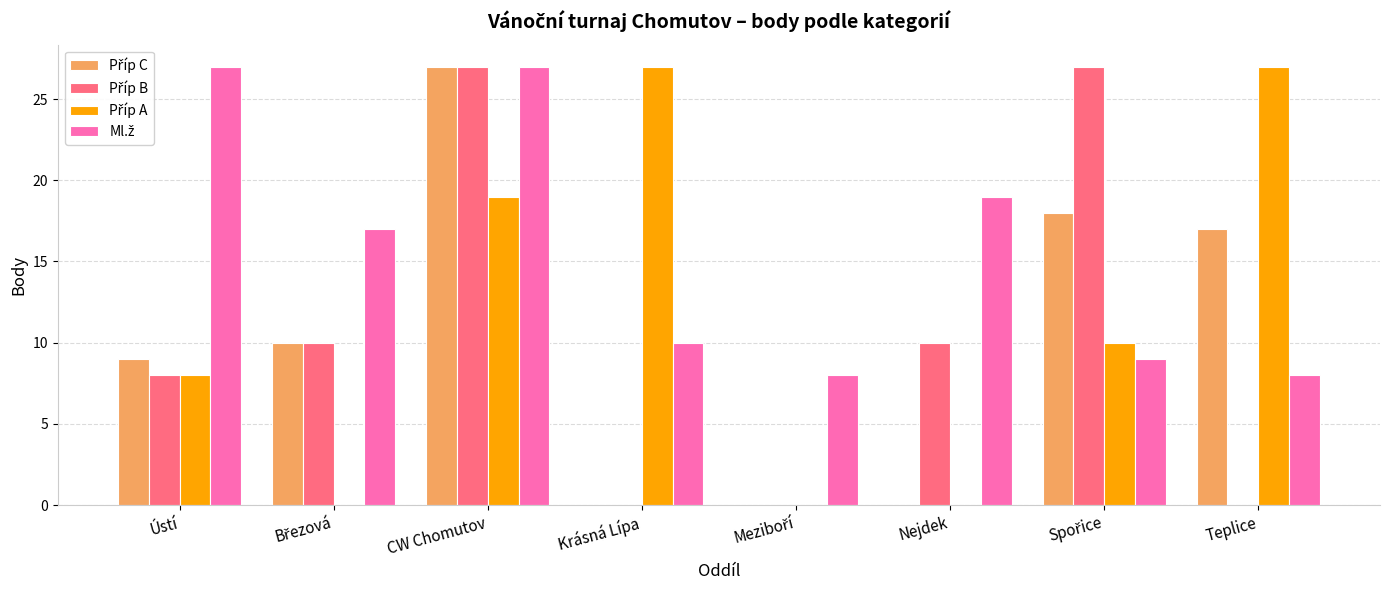

What is the greatest value displayed?

27